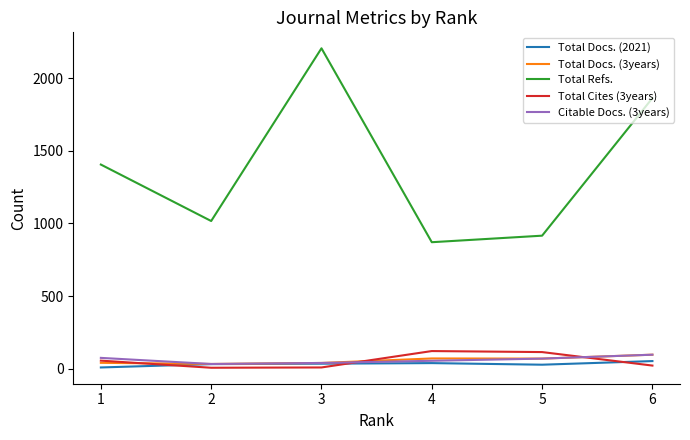

Between 1 and 2, which series saw the biggest shift?

Total Refs.